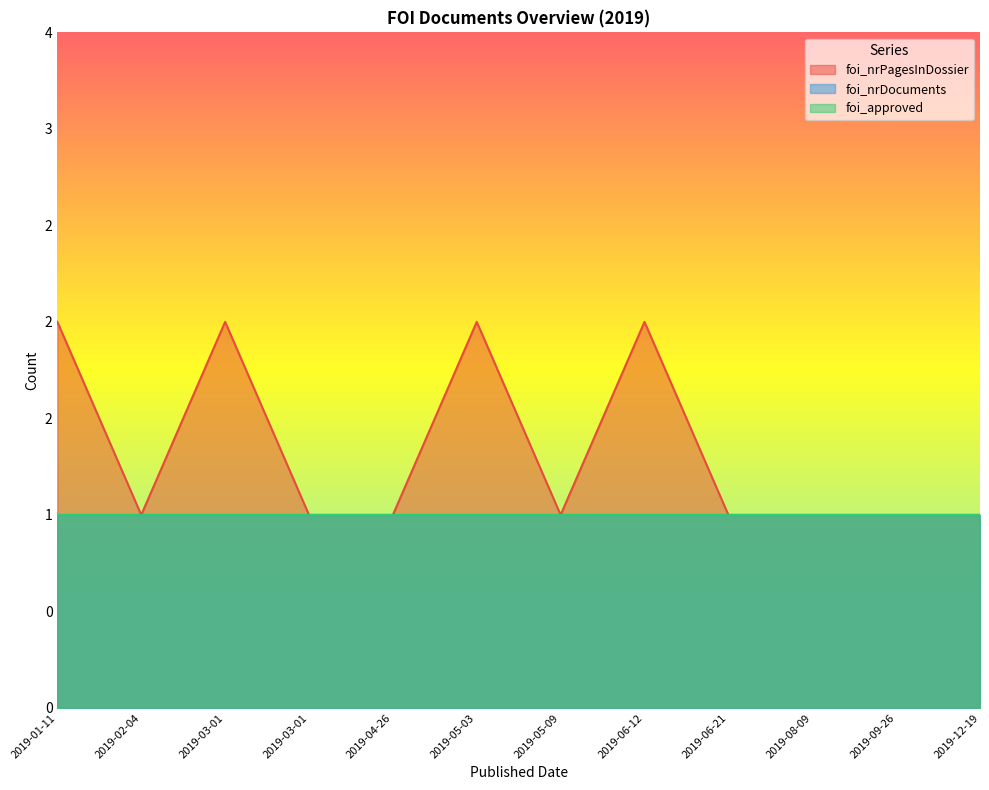

True or false: foi_nrPagesInDossier and foi_approved intersect in this chart.

False